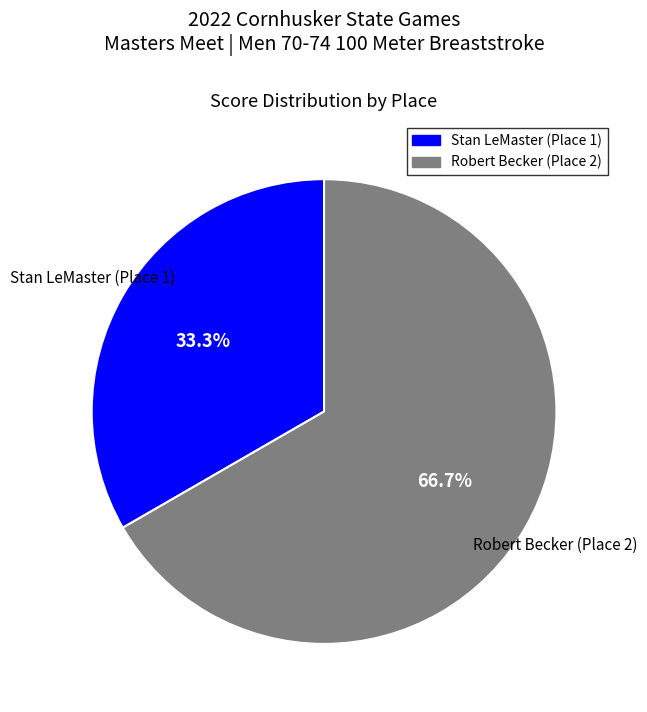

To the nearest percent, what is the difference between the largest and smallest slice percentages?

33%